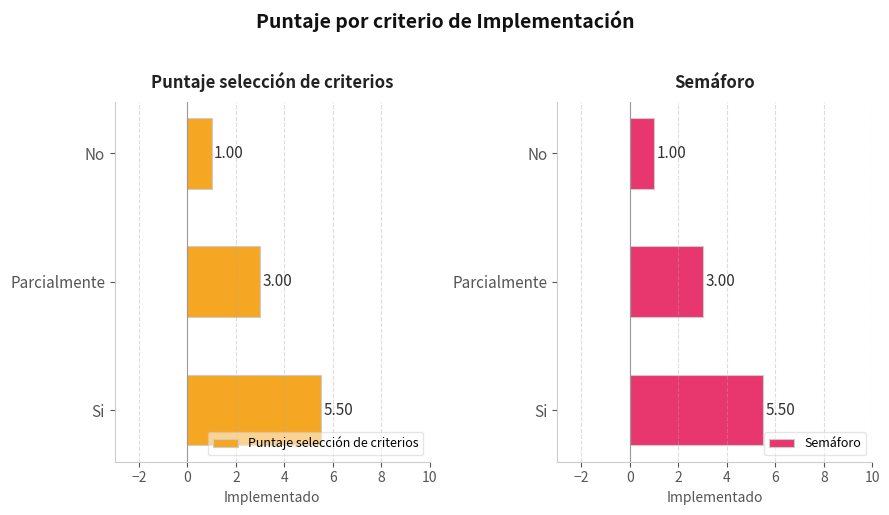

At which label is Semáforo closest to 3?

Parcialmente